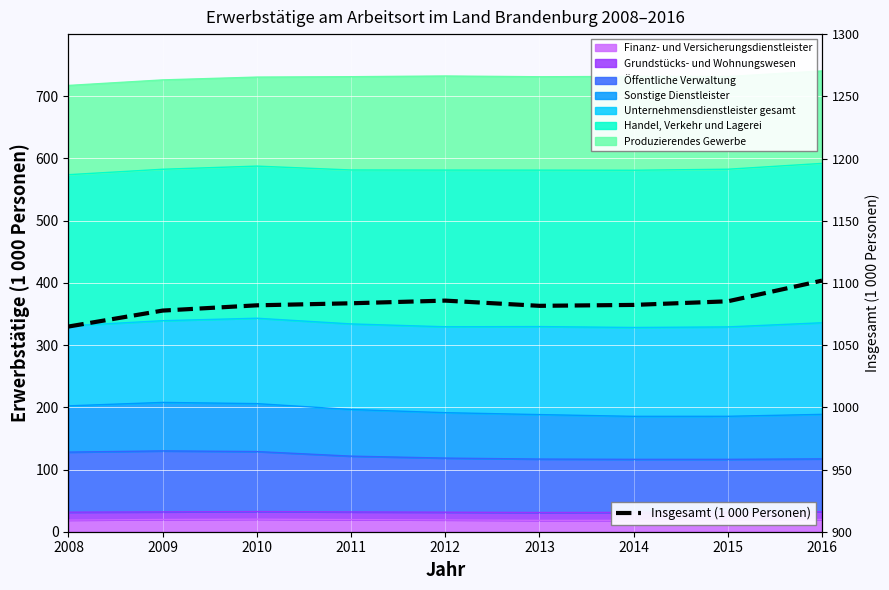

How many lines are shown in the chart?

1